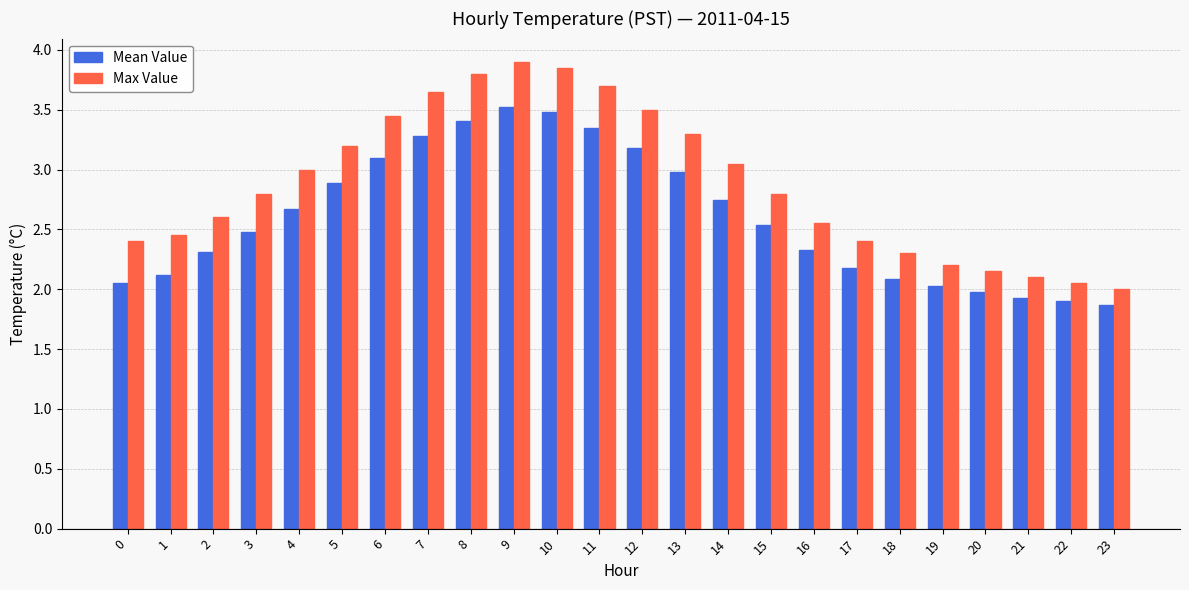

What value does the Max Value series have at 5?

3.2